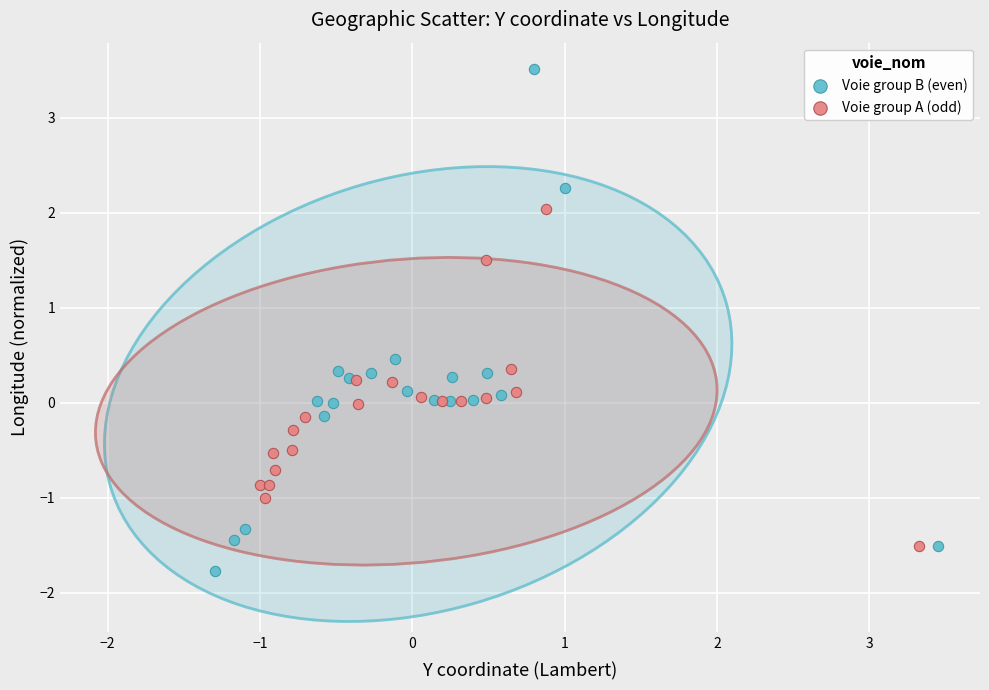

Which series contains the highest Y value?

Voie group B (even)